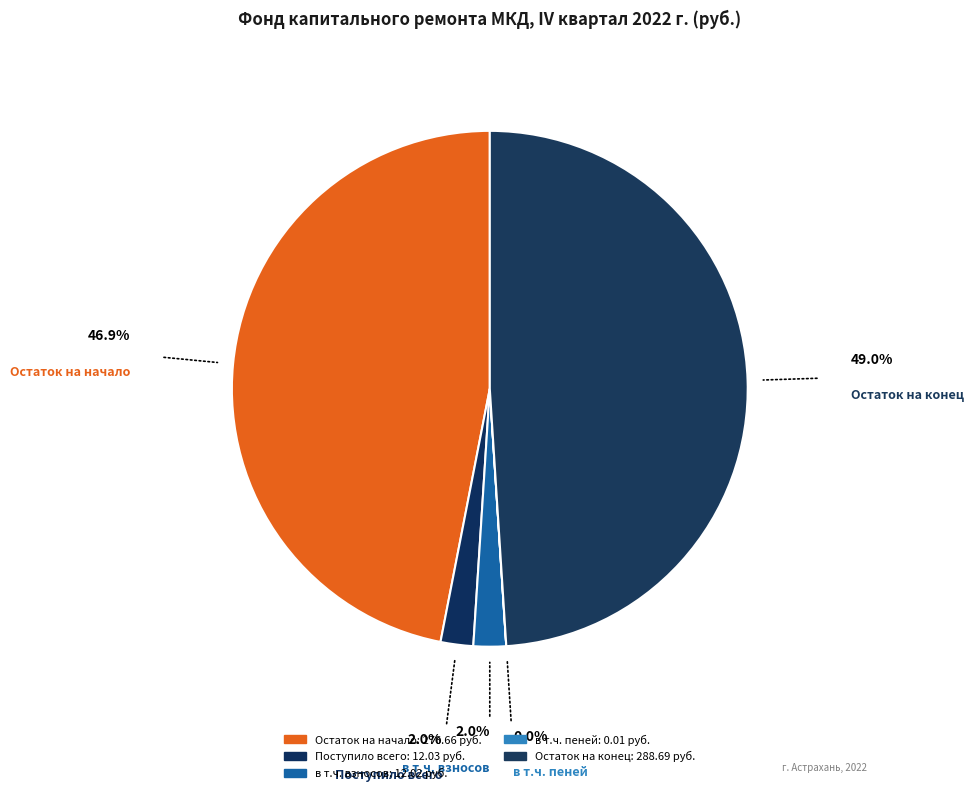

Which category has the smallest portion of the pie?

в т.ч. пеней